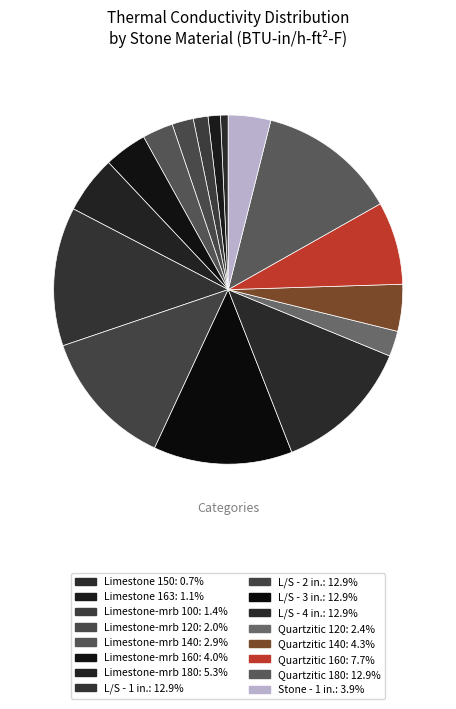

How many slices are in this pie chart?

16